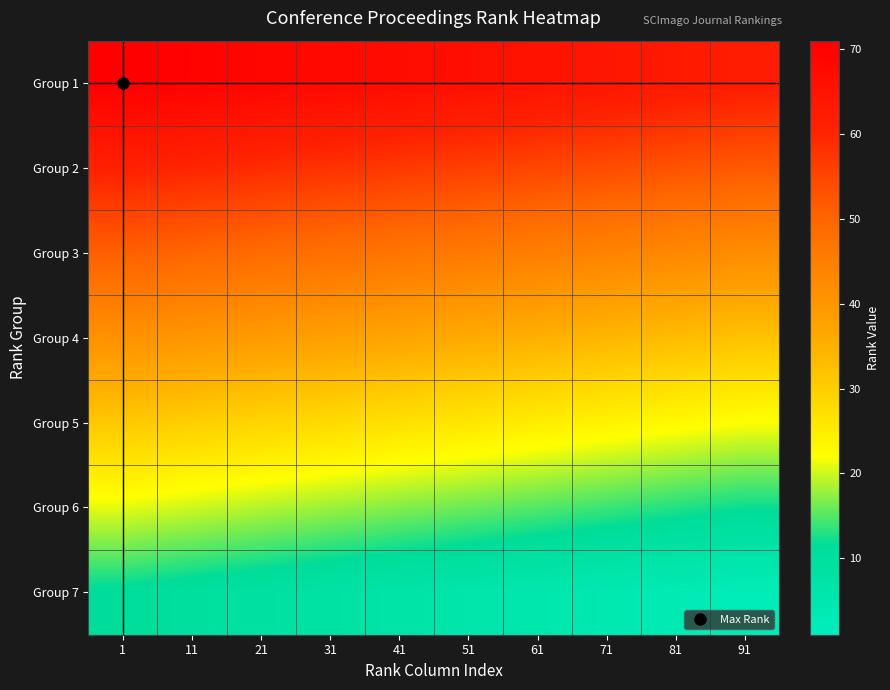

Reading left to right, list all the values displayed in this chart.

Group 1: 1=71	11=70	21=69	31=68	41=67	51=66	61=65	71=64	81=63	91=62
Group 2: 1=61	11=60	21=59	31=58	41=57	51=56	61=55	71=54	81=53	91=52
Group 3: 1=51	11=50	21=49	31=48	41=47	51=46	61=45	71=44	81=43	91=42
Group 4: 1=41	11=40	21=39	31=38	41=37	51=36	61=35	71=34	81=33	91=32
Group 5: 1=31	11=30	21=29	31=28	41=27	51=26	61=25	71=24	81=23	91=22
Group 6: 1=21	11=20	21=19	31=18	41=17	51=16	61=15	71=14	81=13	91=12
Group 7: 1=11	11=10	21=9	31=8	41=7	51=6	61=5	71=4	81=3	91=2